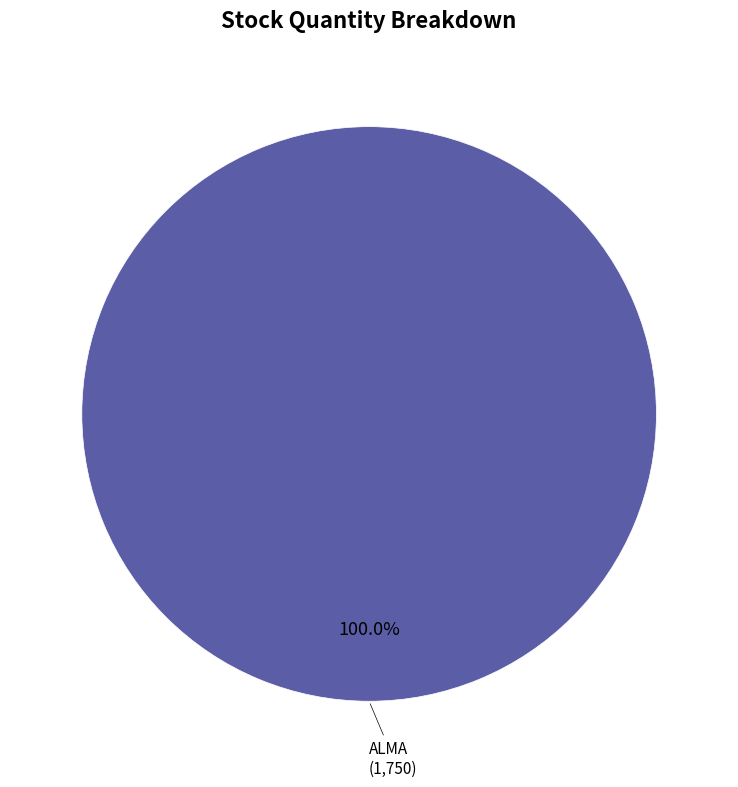

Does ALMA account for over 50% of the chart?

Yes